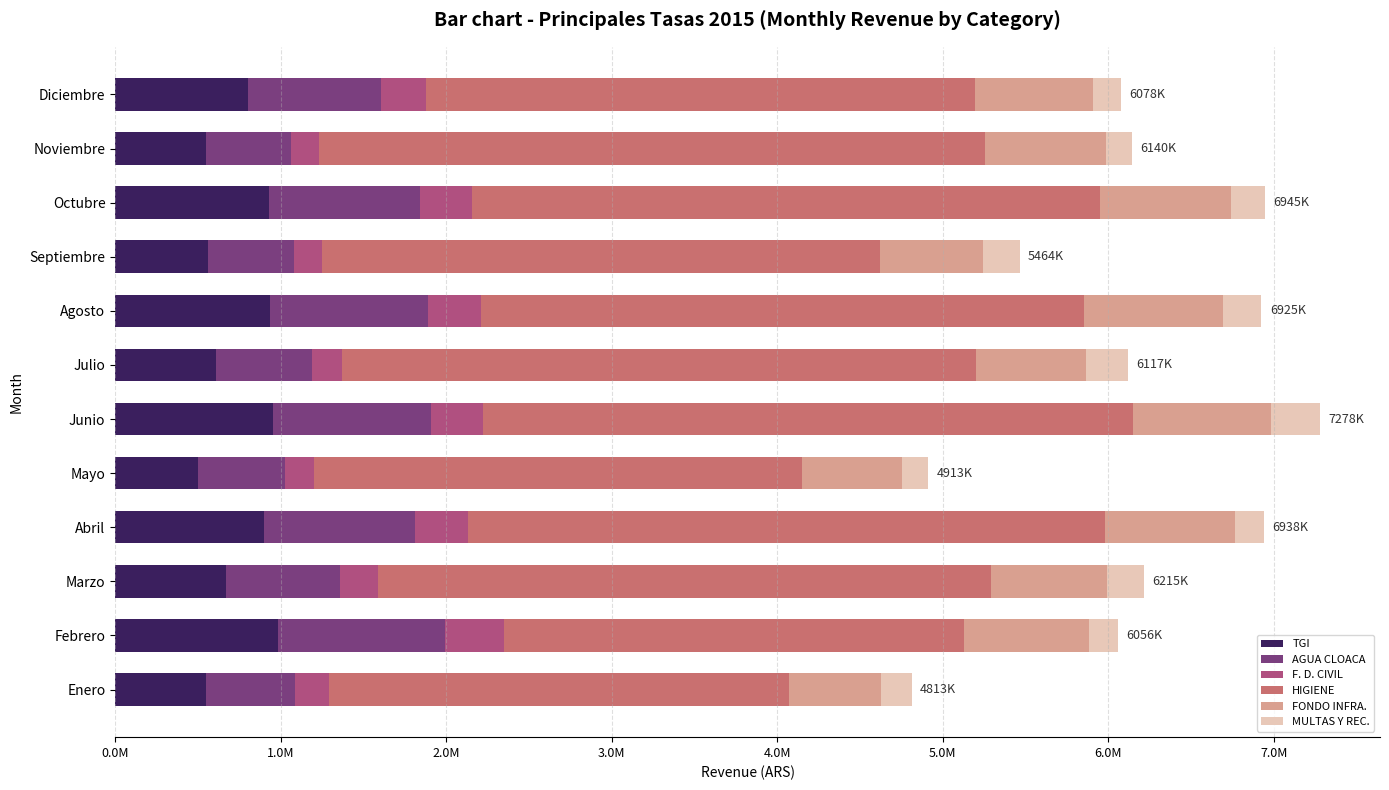

Which series has the largest range (max minus min)?

HIGIENE